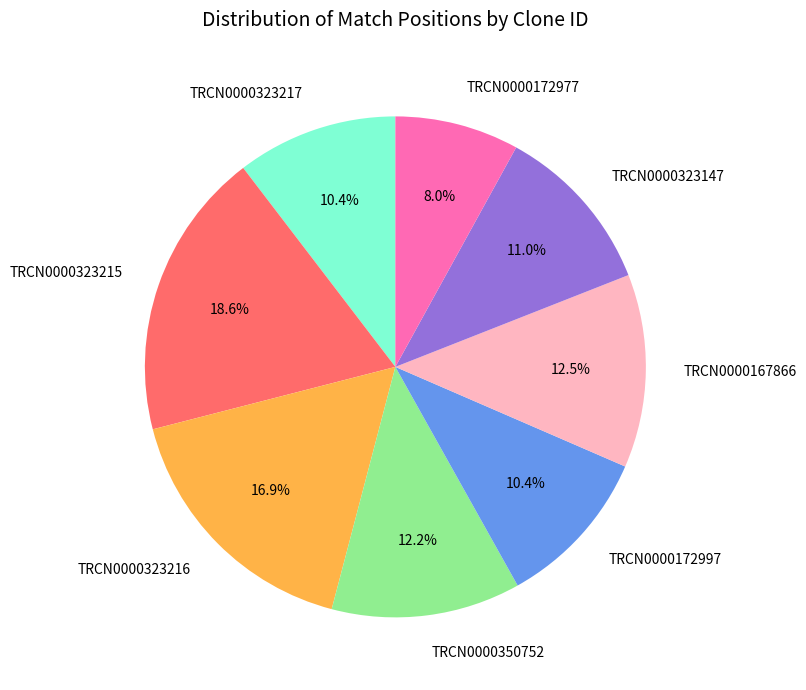

What percentage do TRCN0000323147 and TRCN0000167866 together represent?

23.5%